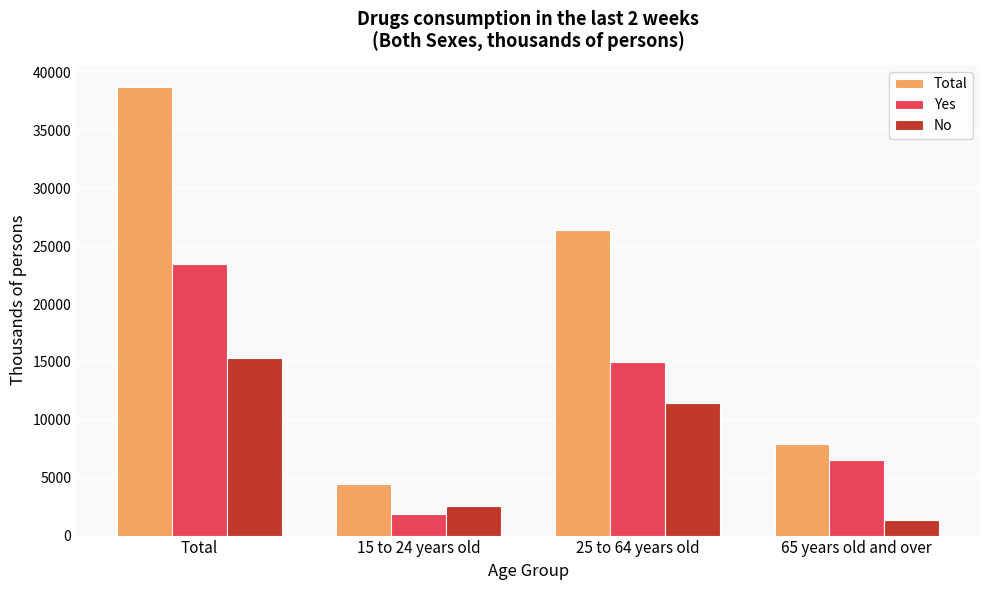

Count the number of data series in this chart.

3